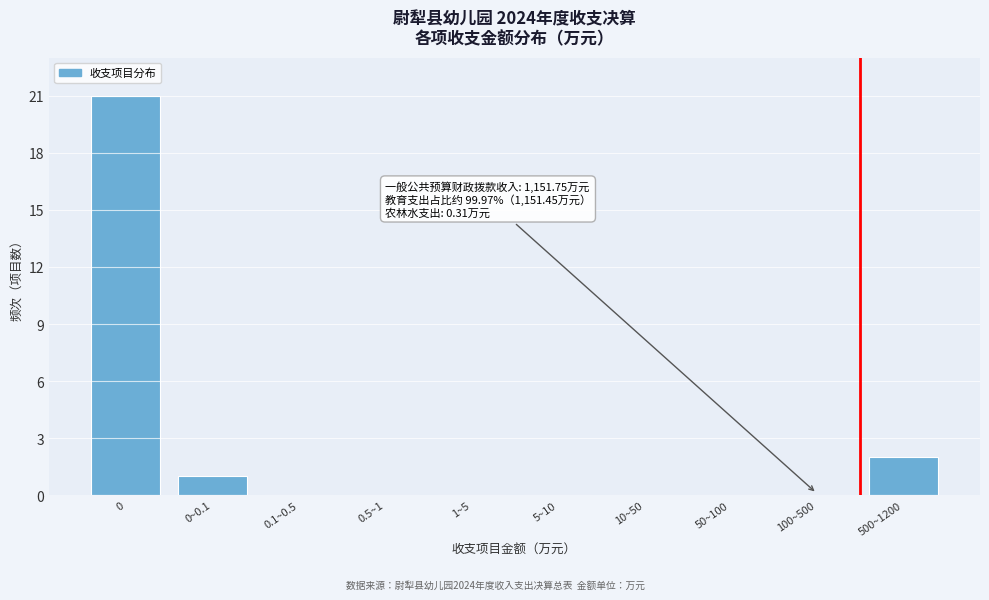

Reading left to right, transcribe all the data shown in this chart.

0=21	0~0.1=1	0.1~0.5=0	0.5~1=0	1~5=0	5~10=0	10~50=0	50~100=0	100~500=0	500~1200=2